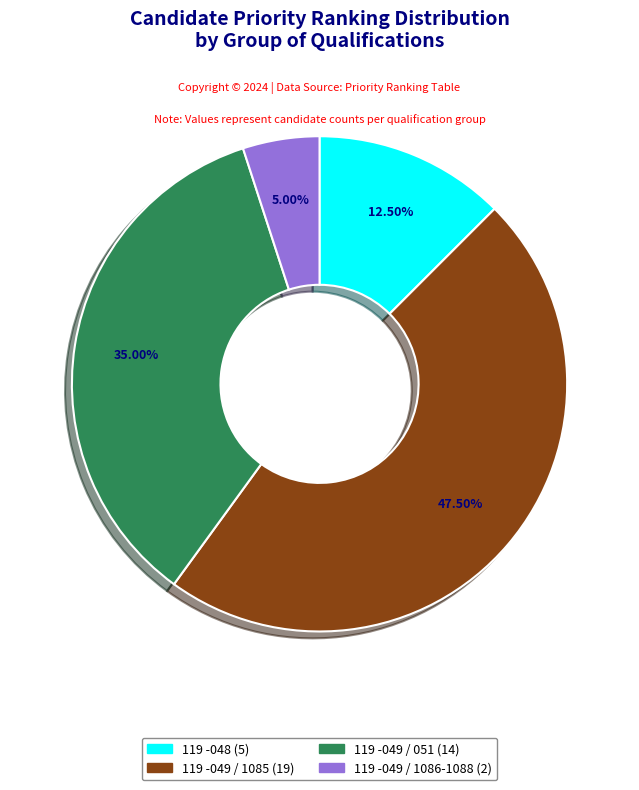

Is there any slice that represents more than half of the pie?

No